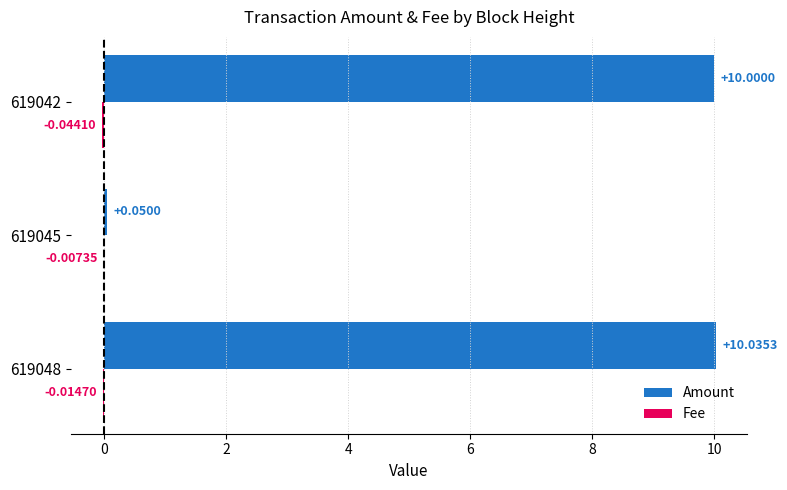

Which series has the widest spread of values?

Amount